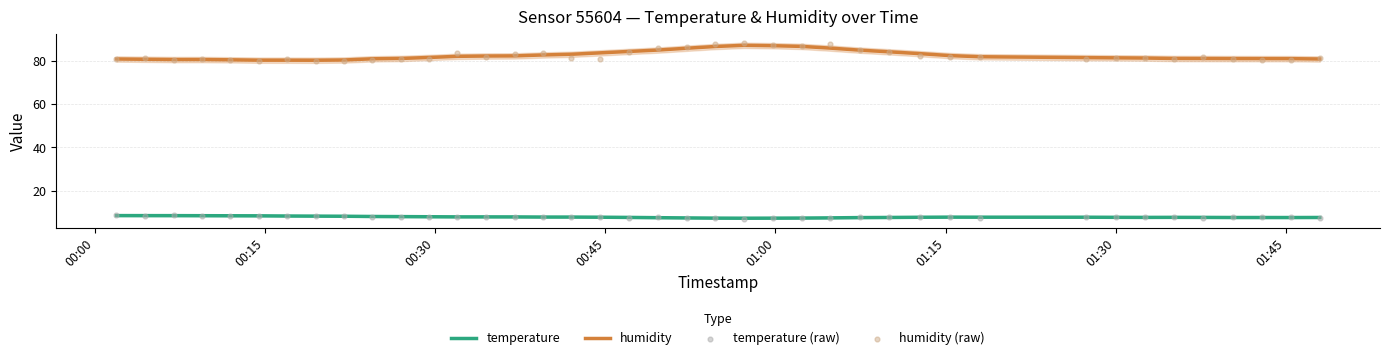

Which series has the largest Y range (max minus min)?

humidity (raw)